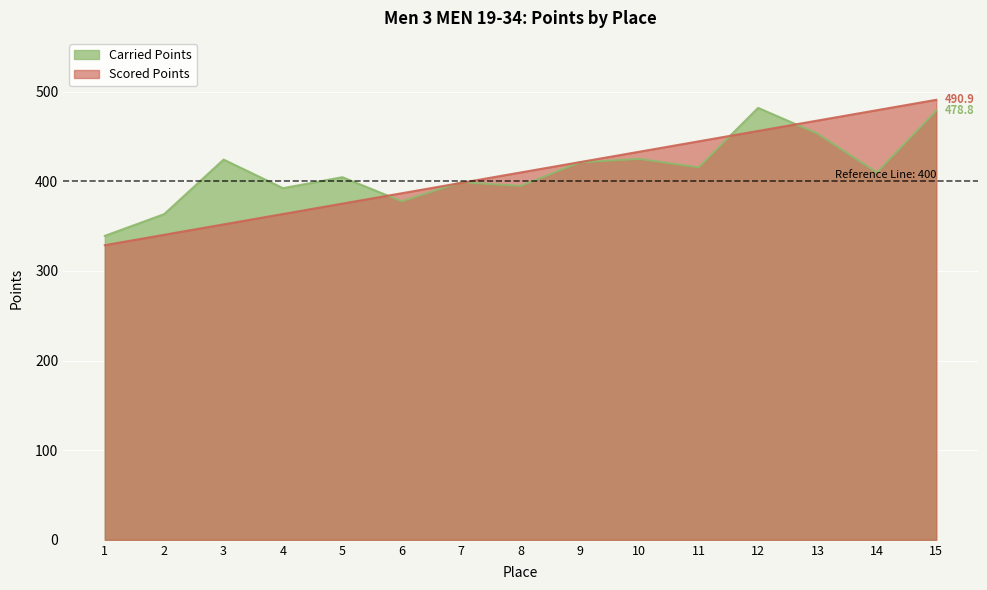

Between 15 and 6, which is larger?

15